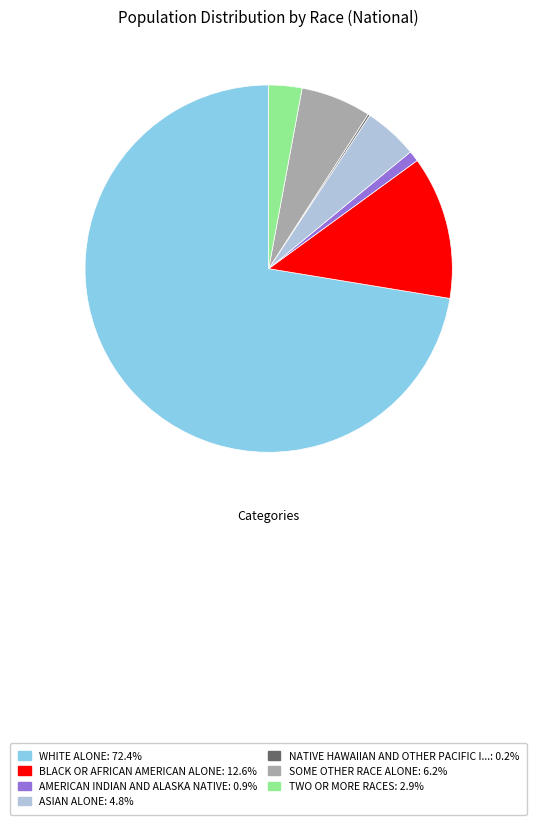

Approximately how many times larger is the value at SOME OTHER RACE ALONE: 6.2% compared to AMERICAN INDIAN AND ALASKA NATIVE: 0.9%?

6.5